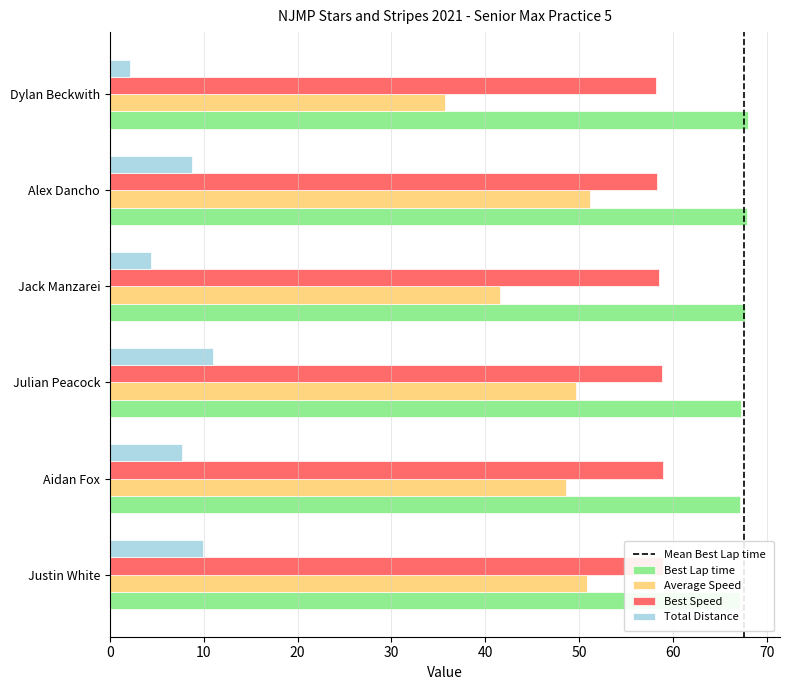

Rank the series by their average value, from highest to lowest.

Best Lap time, Best Speed, Average Speed, Total Distance